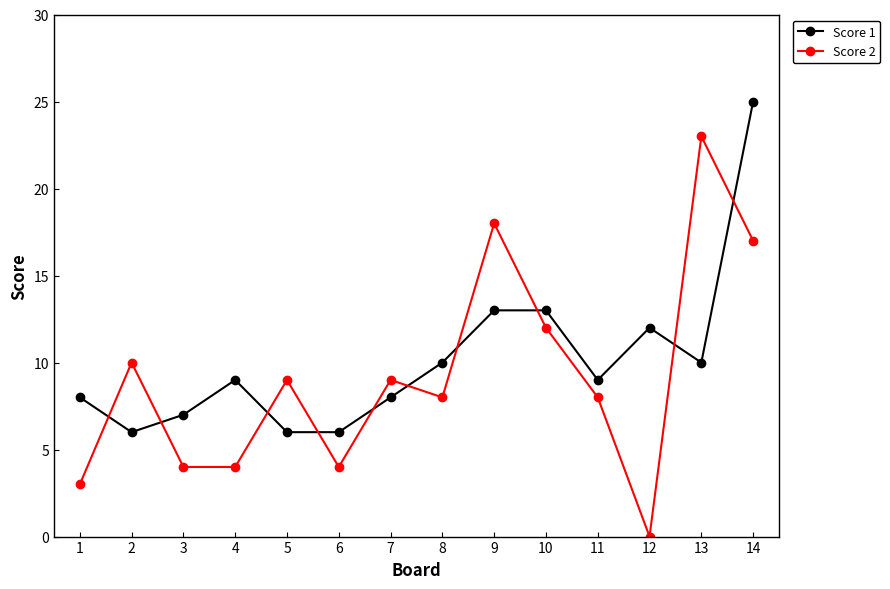

In Score 2, how many points are higher than both neighbors (excluding endpoints)?

5